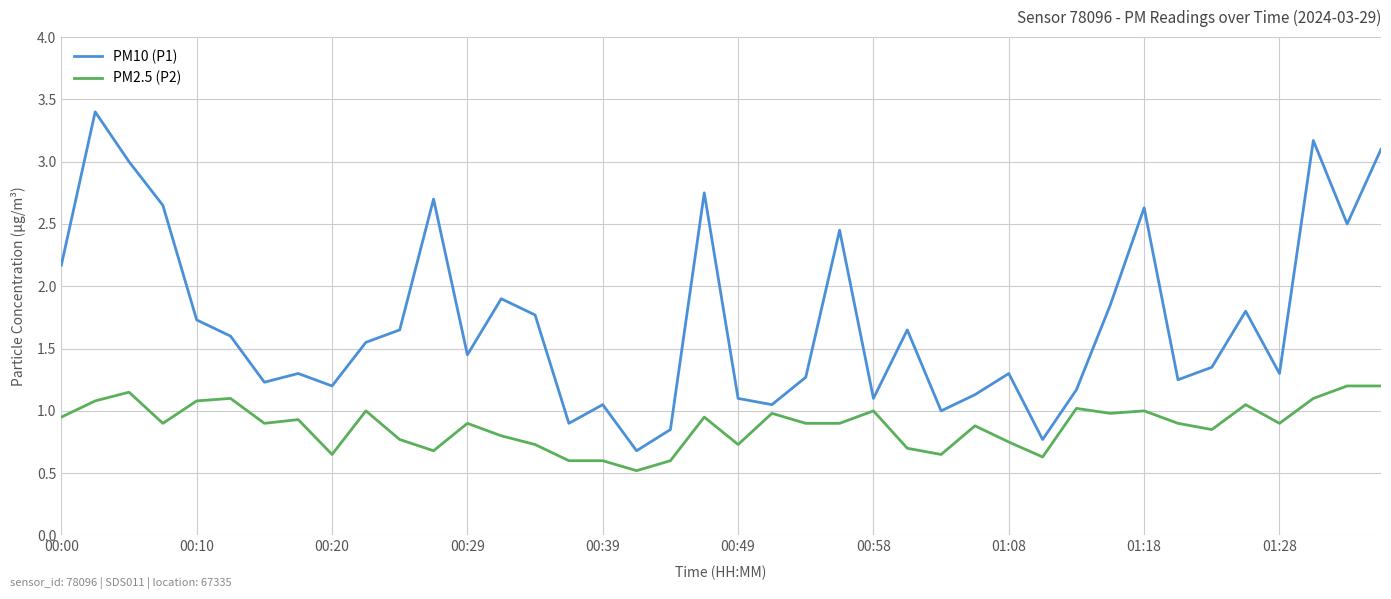

True or false: PM2.5 (P2) and PM10 (P1) cross at least once.

False